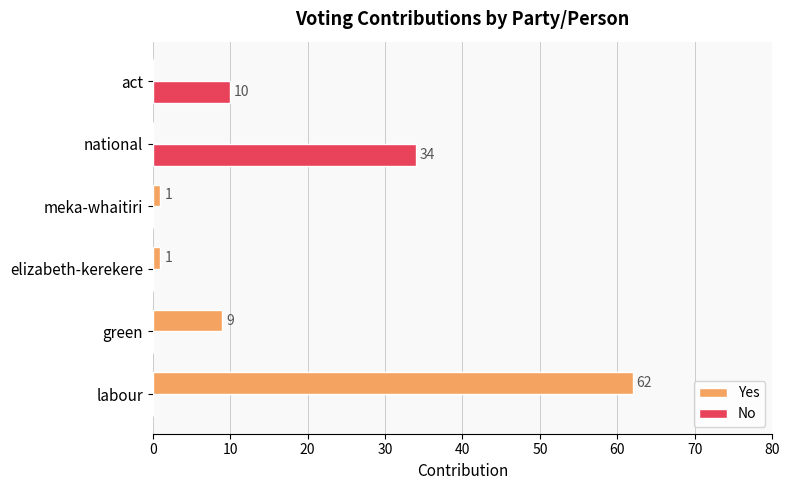

Which category has the highest value in the No series?

national